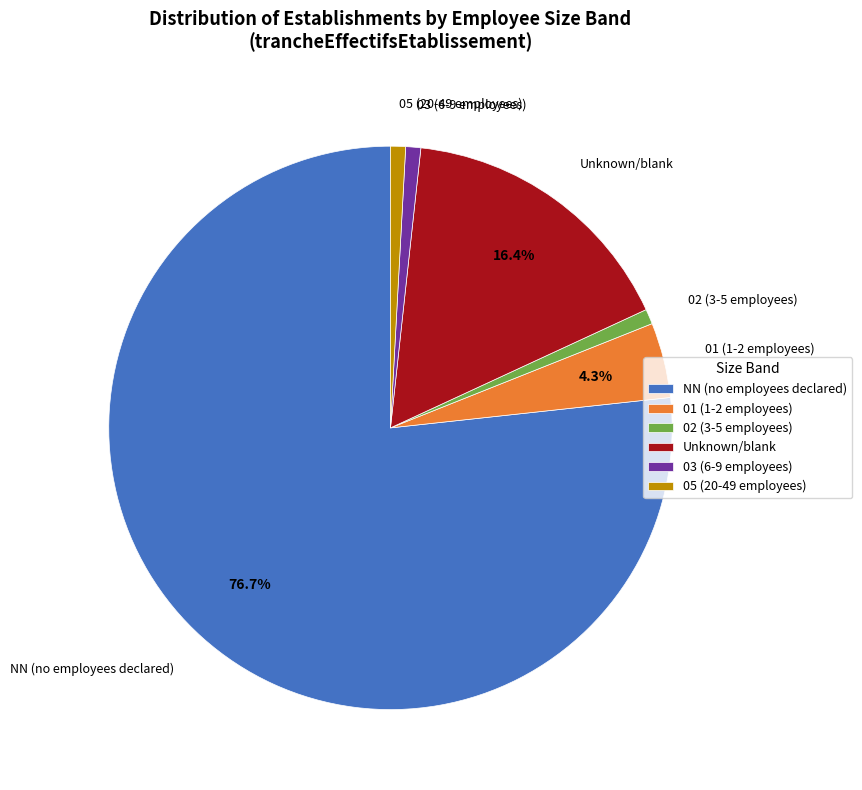

How many slices are in this pie chart?

6